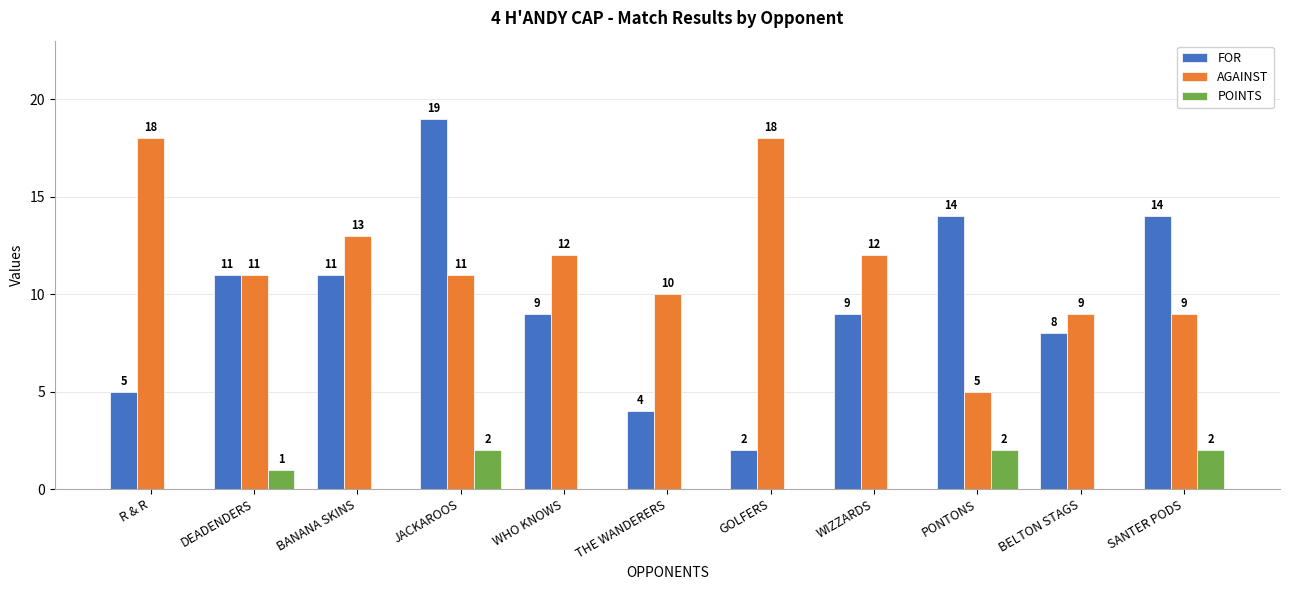

What is the sum of all POINTS values?

7